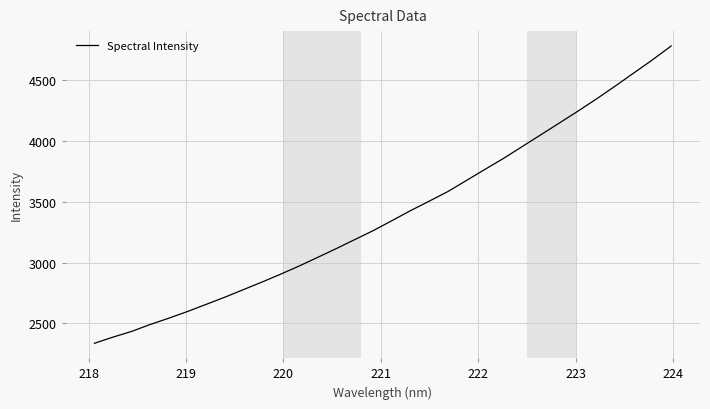

What is the smallest value displayed?

2336.4